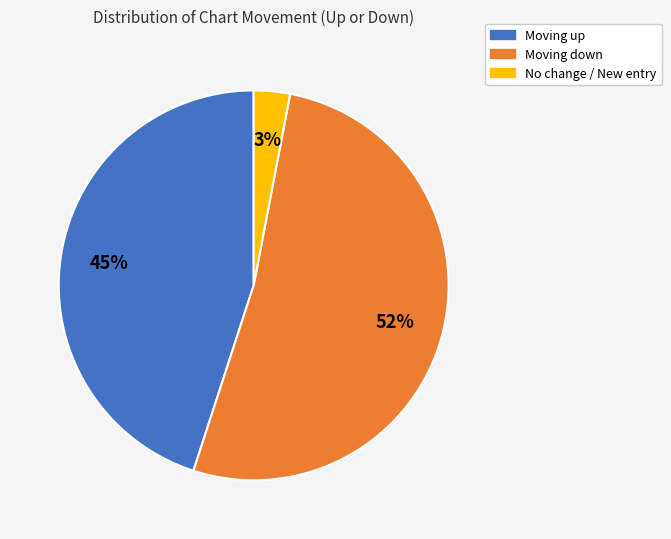

Does any single category account for the majority?

Yes